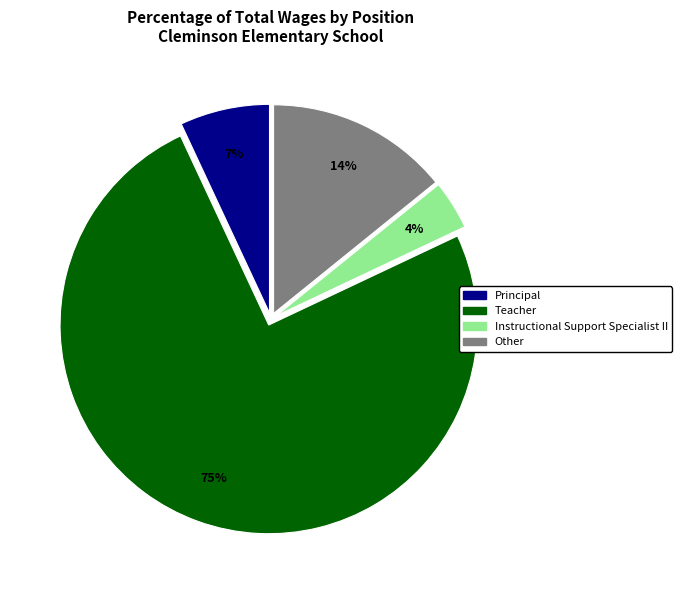

Does any single category account for the majority?

Yes